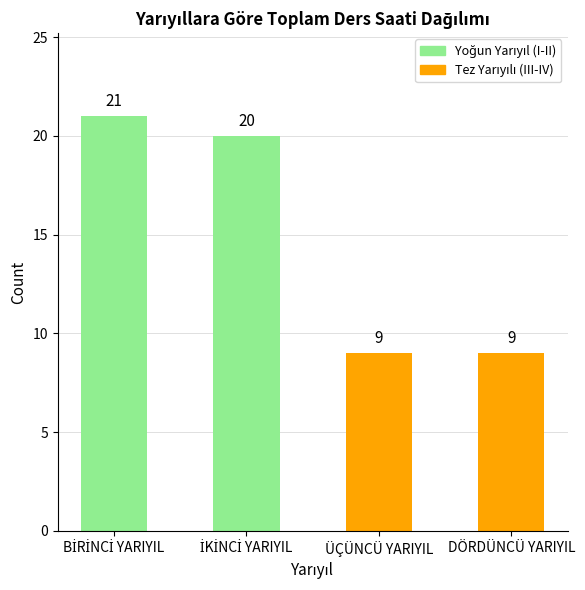

Is it true that the value at DÖRDÜNCÜ YARIYIL is 2?

False